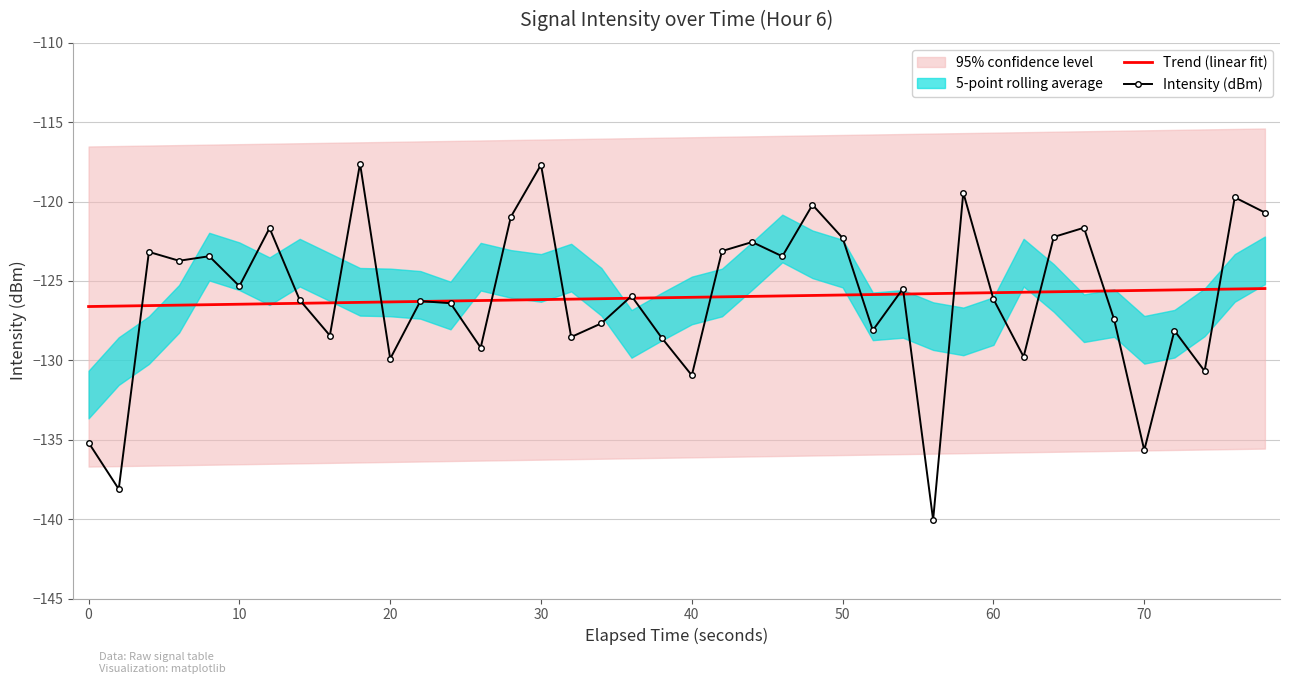

What is the sum of all Intensity (dBm) values?

-5041.7